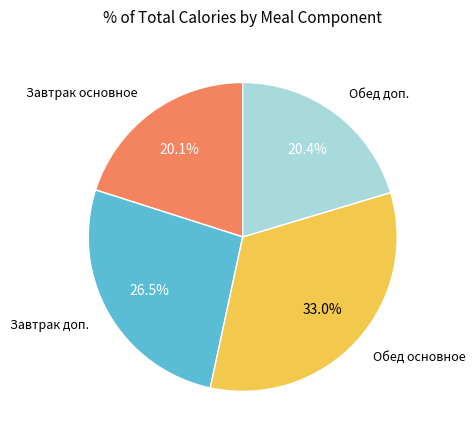

Count the number of slices in the pie.

4